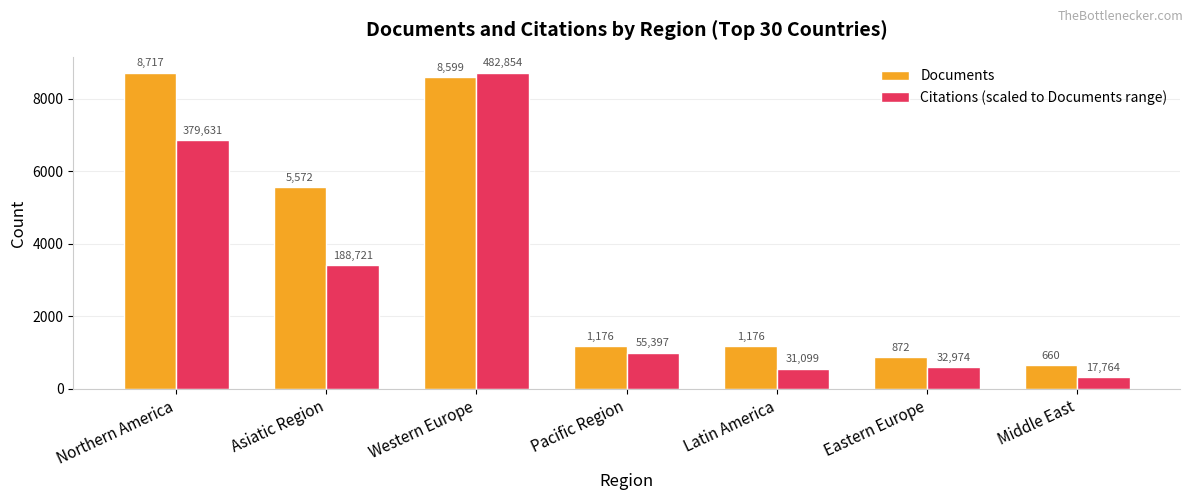

What is the label of the 2nd bar from the left?

Asiatic Region